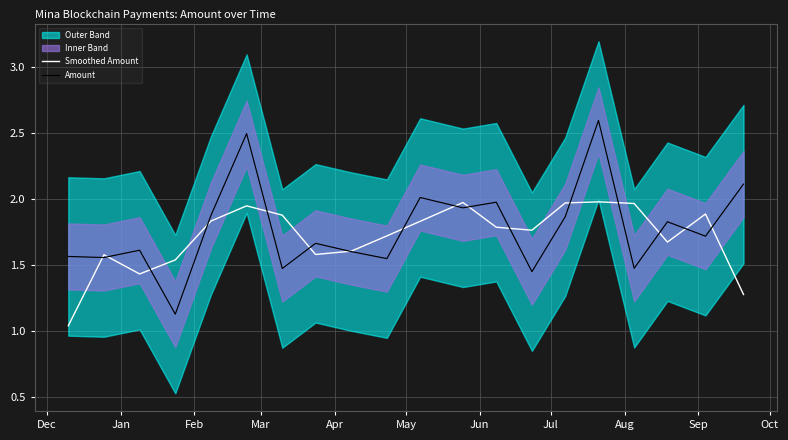

How many times do Smoothed Amount and Amount cross each other?

16